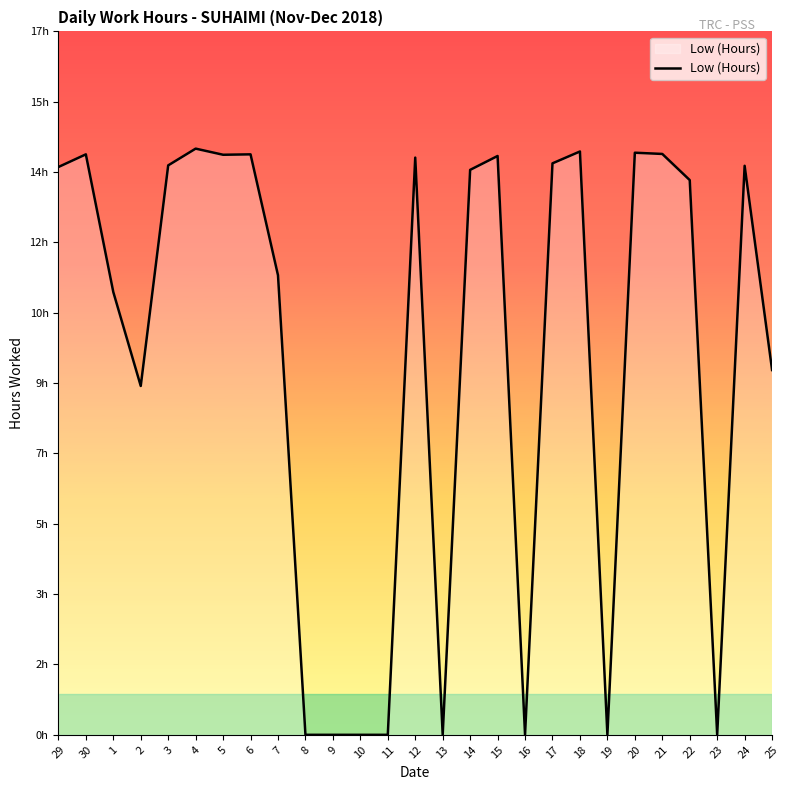

Is this an area chart (filled region under the line)?

Yes